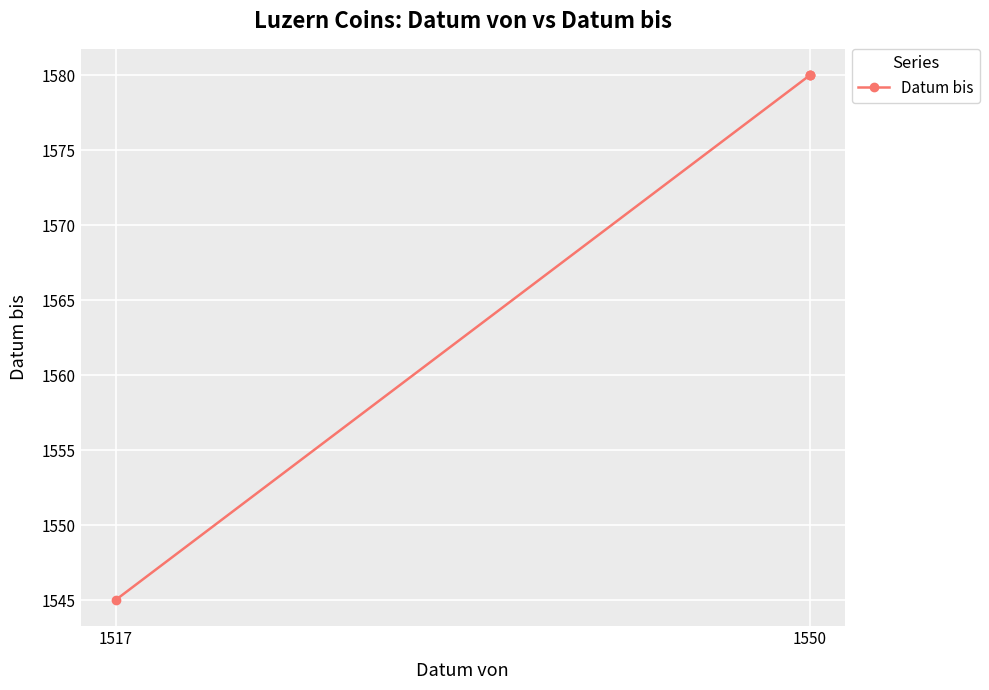

How many series are shown in this chart?

1